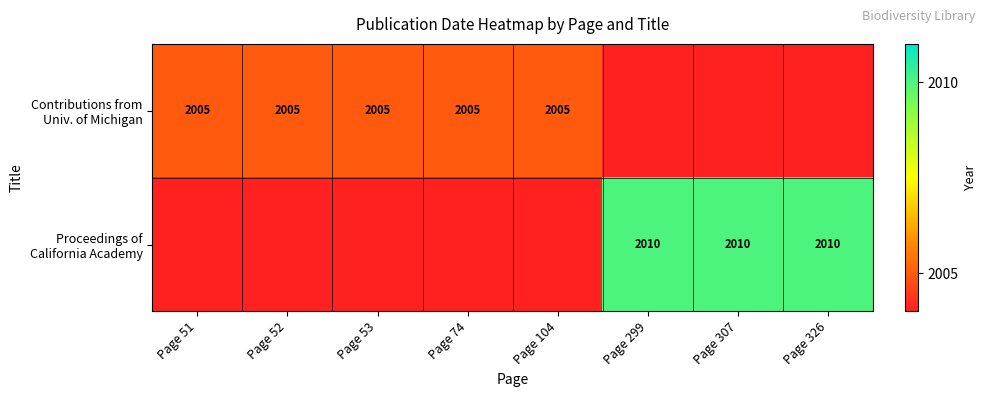

At which category is the sum across all series the highest?

Page 299